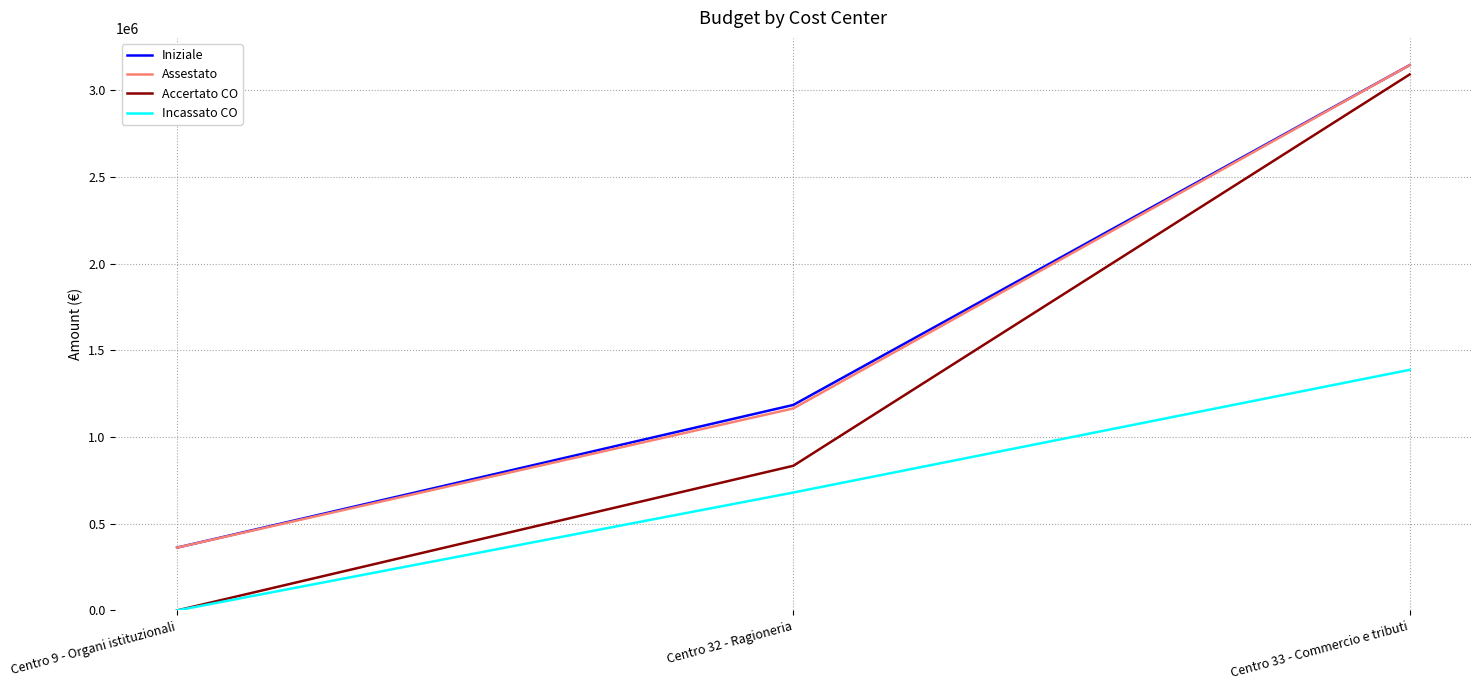

What is the total value across all series at Centro 32 - Ragioneria?

3862795.7